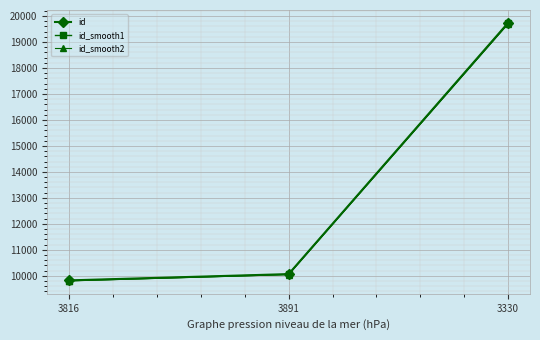

Which label corresponds to the largest value in the chart?

3330